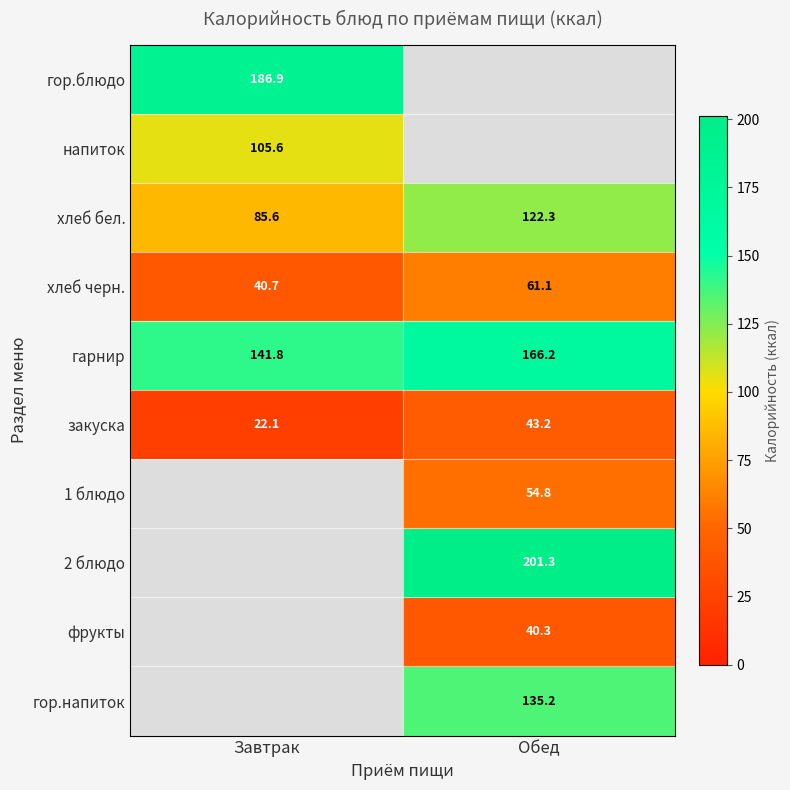

At which label is гарнир closest to 154?

Завтрак